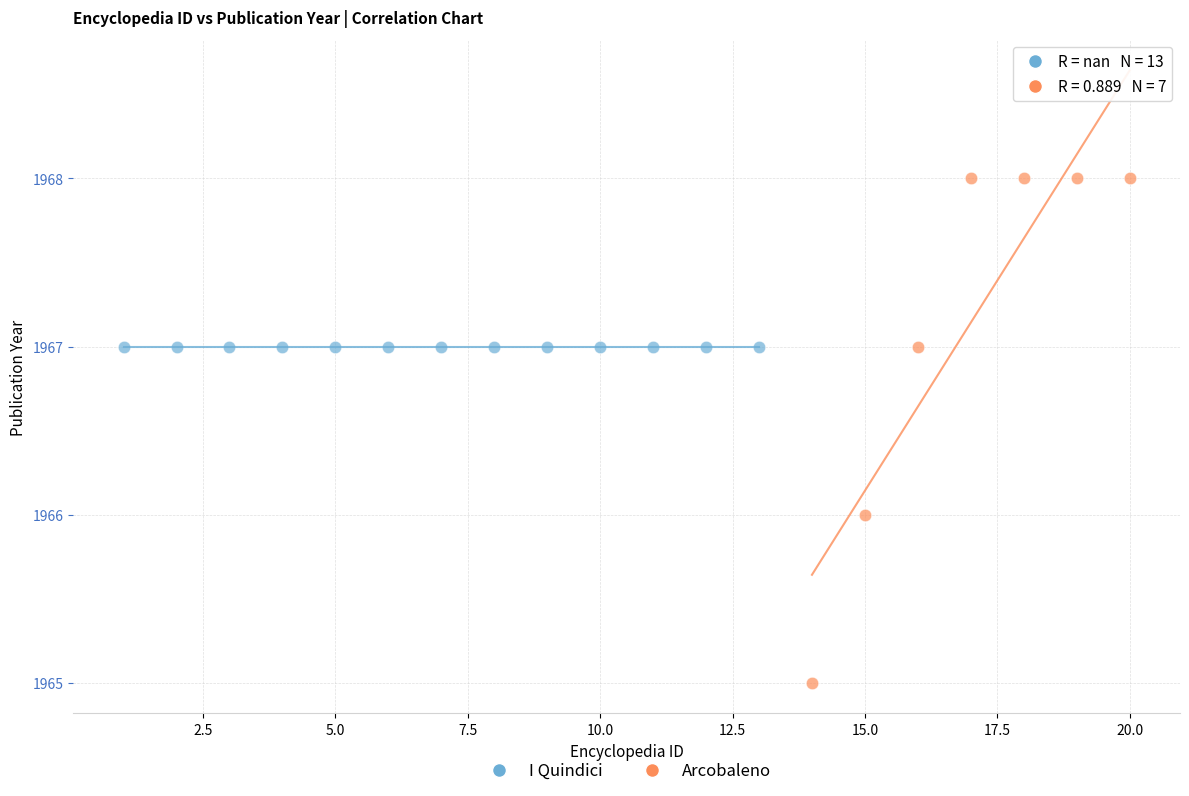

Which series reaches the minimum Y coordinate?

Arcobaleno